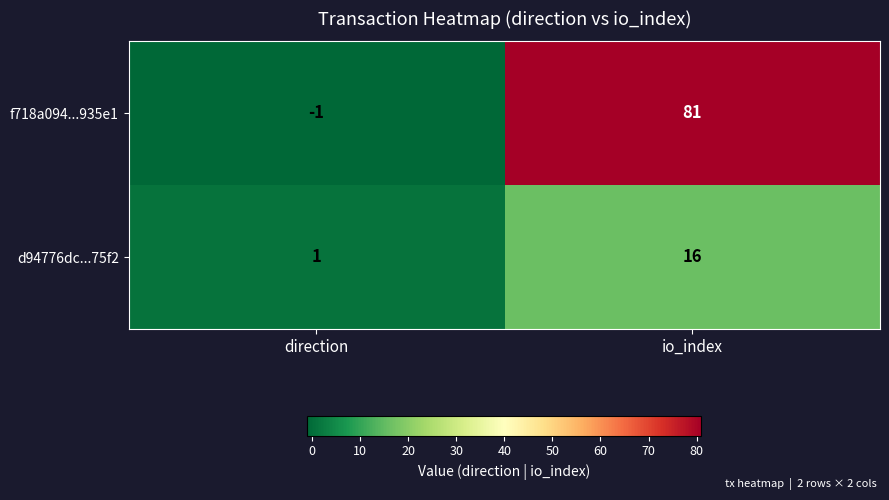

What is the sum of the f718a094...935e1 values at direction and io_index?

80